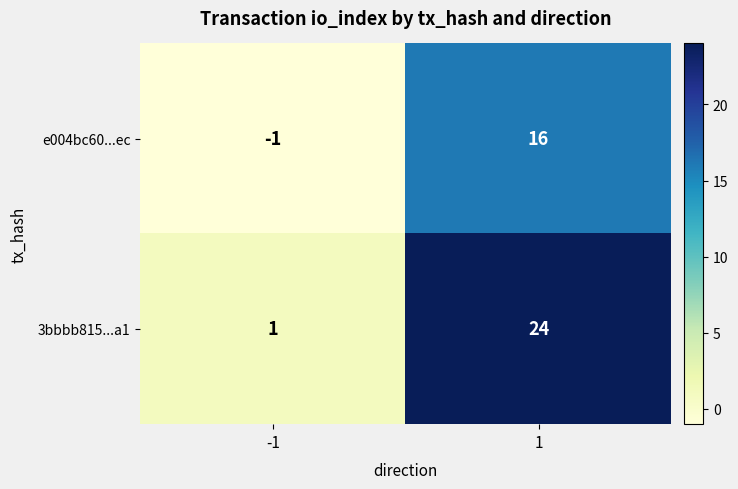

What is the sum of the e004bc60...ec values at 1 and -1?

15